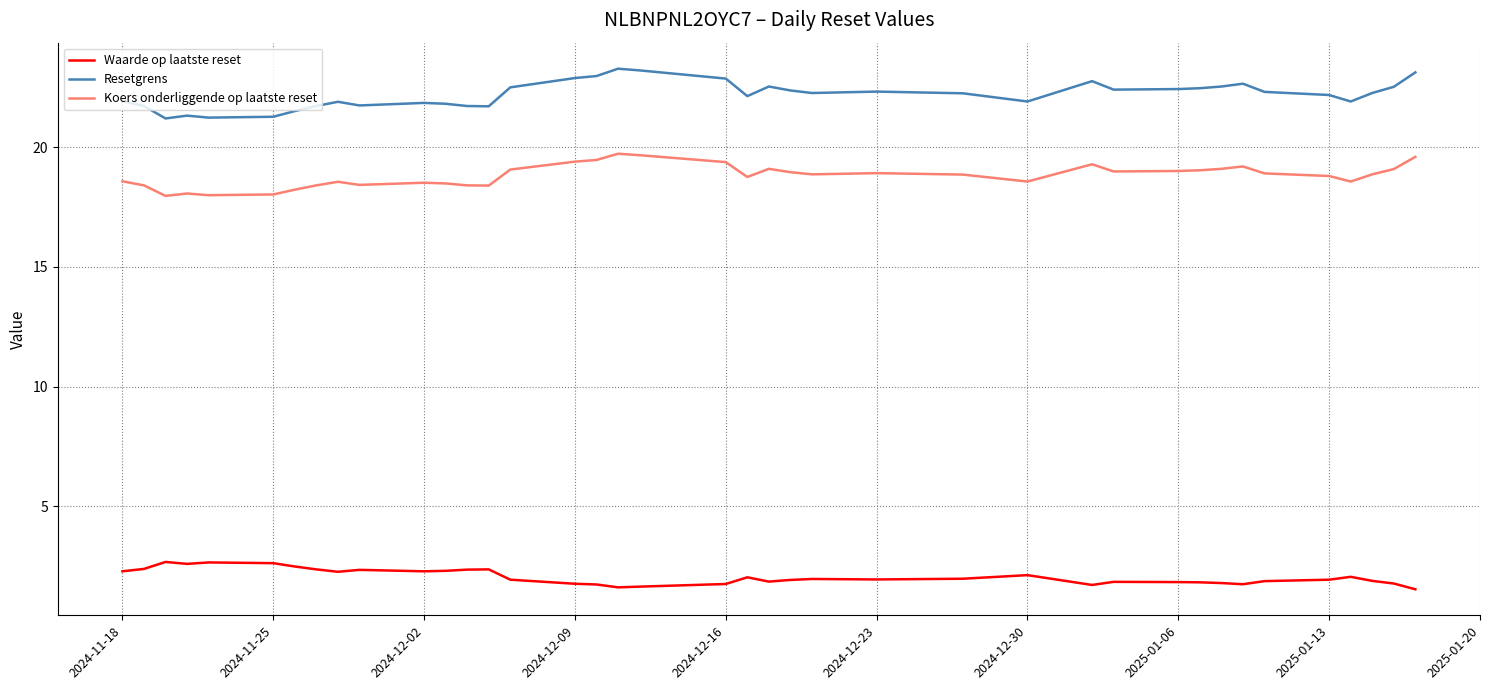

True or false: Waarde op laatste reset and Koers onderliggende op laatste reset cross at least once.

False